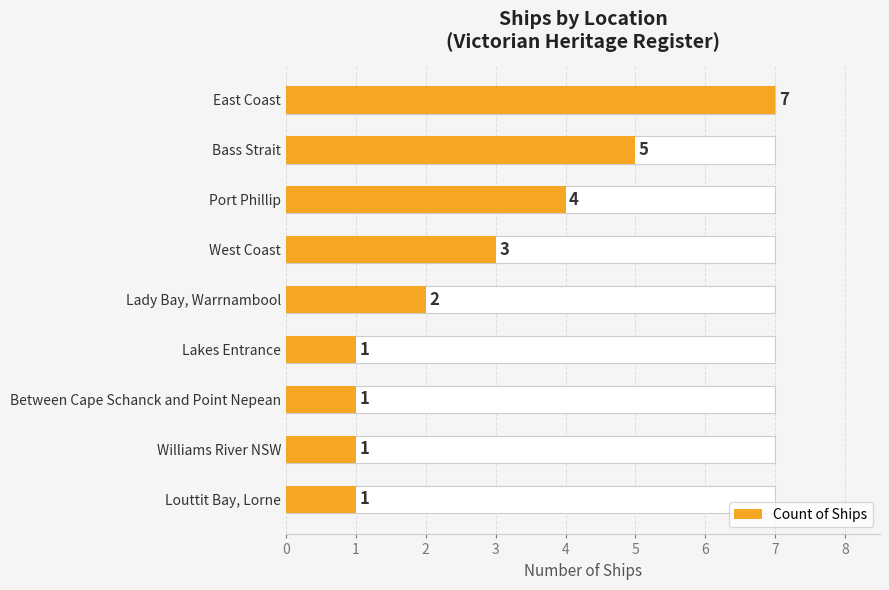

Does the chart contain any negative values?

No